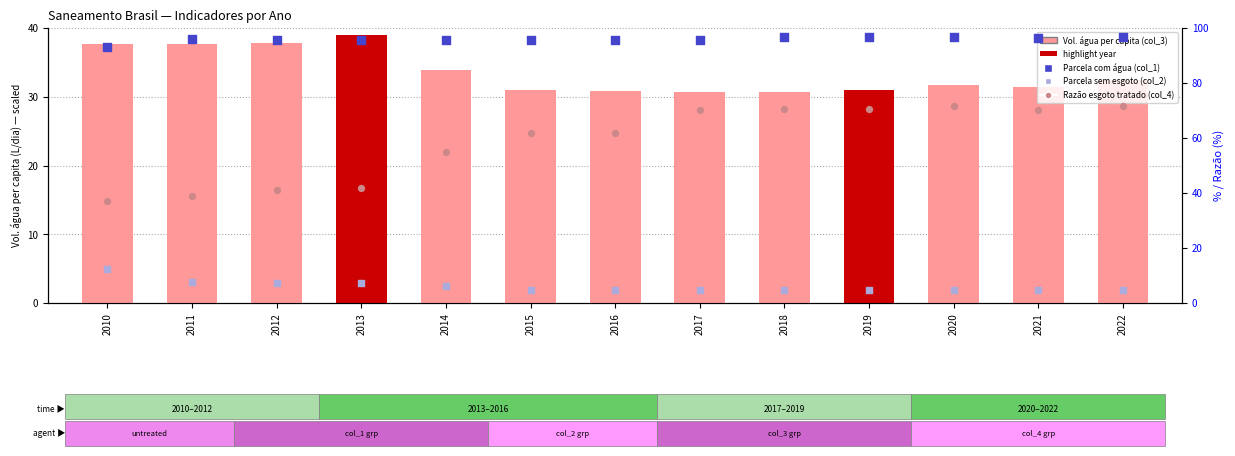

Is the value of Razão esgoto tratado (col_4) at 2016 greater than the value of Vol. água per capita (col_3) at 2018?

Yes